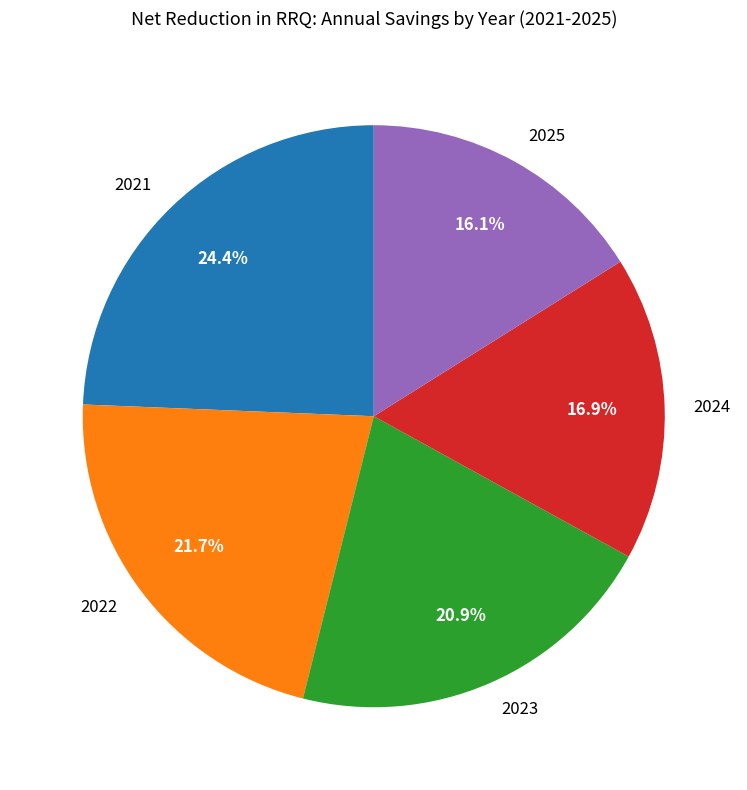

Do 2024 and 2023 together represent more than half of the pie?

No